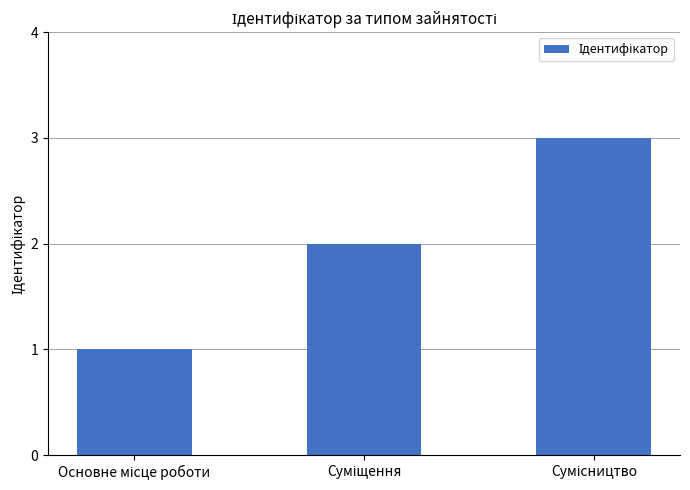

What is the difference between the maximum and minimum values?

2